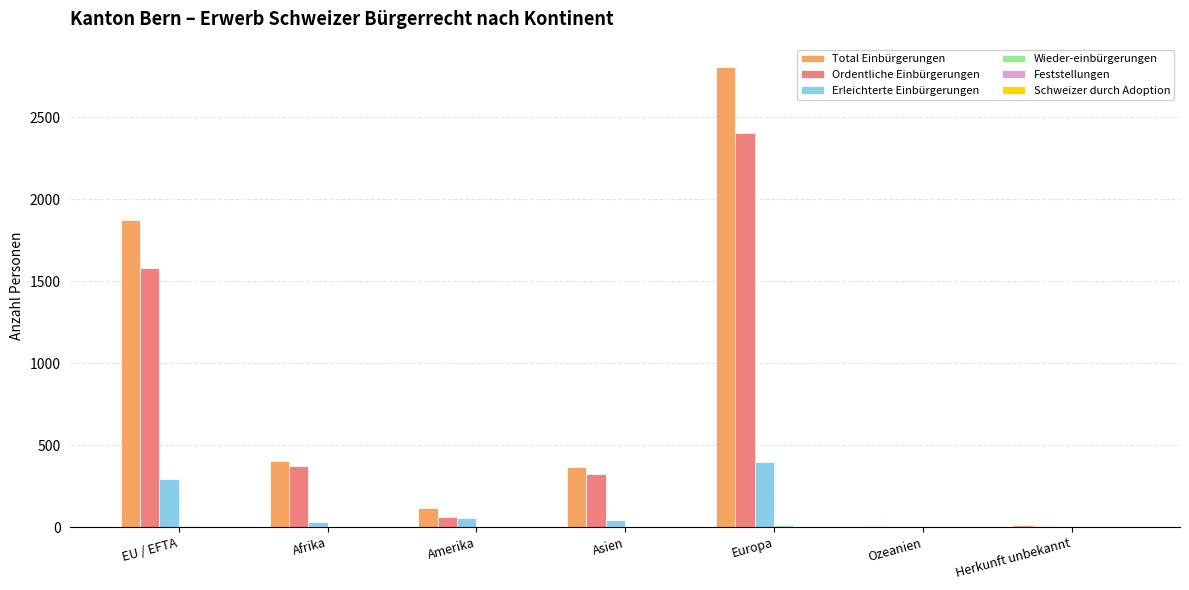

Which category has the highest value in the Erleichterte Einbürgerungen series?

Europa